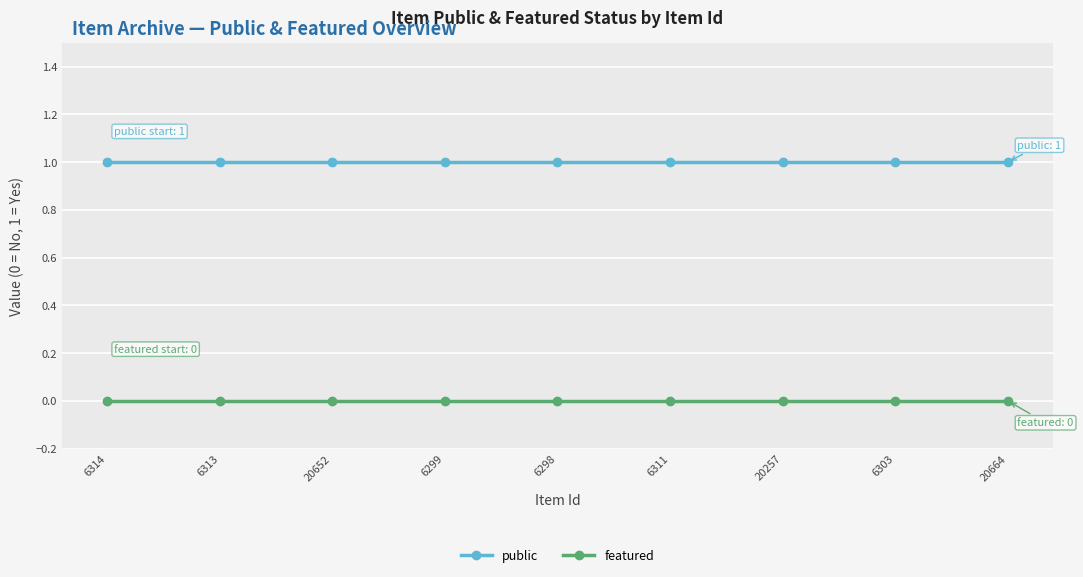

What is the label of the 2nd point from the left?

6313